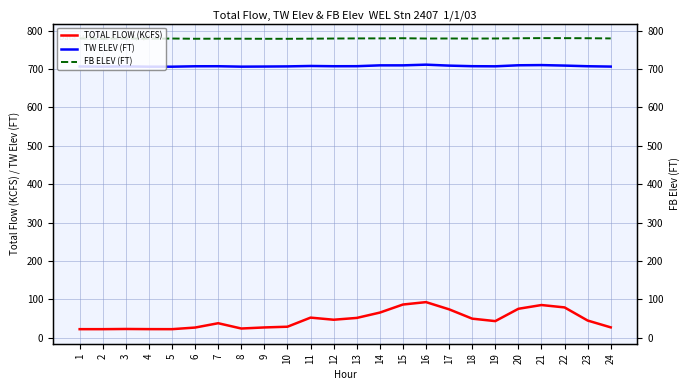

Reading left to right, transcribe all the data shown in this chart.

TOTAL FLOW (KCFS): 1=22.3	2=22.3	3=22.8	4=22.4	5=22.3	6=26.5	7=37.8	8=24.0	9=26.8	10=28.7	11=52.4	12=46.9	13=51.6	14=65.5	15=86.5	16=92.8	17=74.0	18=49.7	19=43.3	20=75.4	21=85.2	22=79.0	23=44.8	24=27.0
TW ELEV (FT): 1=706.8	2=706.4	3=707.0	4=706.3	5=706.3	6=707.4	7=707.5	8=706.4	9=706.7	10=707.1	11=708.2	12=707.5	13=707.6	14=709.8	15=709.8	16=711.6	17=709.1	18=707.6	19=707.3	20=710.0	21=710.5	22=709.2	23=707.5	24=706.6
FB ELEV (FT): 1=780.0	2=778.8	3=779.9	4=779.1	5=779.7	6=779.1	7=779.3	8=779.2	9=779.0	10=779.0	11=779.3	12=779.7	13=780.0	14=780.1	15=780.5	16=779.7	17=779.8	18=779.6	19=779.8	20=780.4	21=780.8	22=780.7	23=780.5	24=780.0